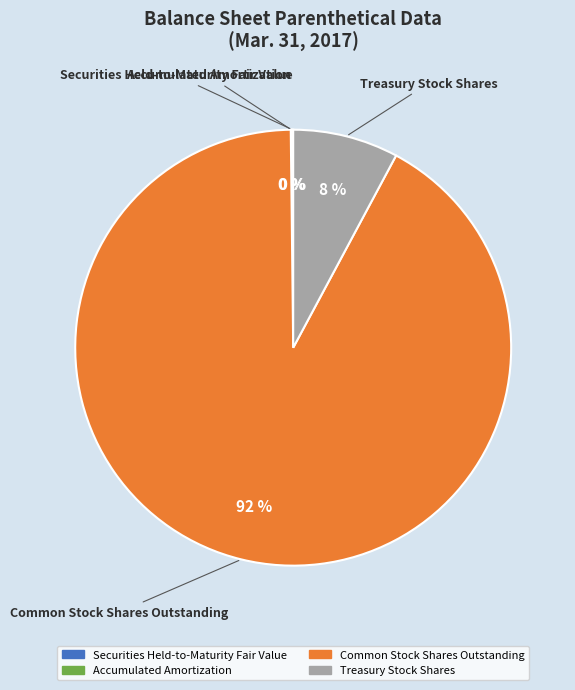

Is it true that Common Stock Shares Outstanding is 98% of the pie?

False